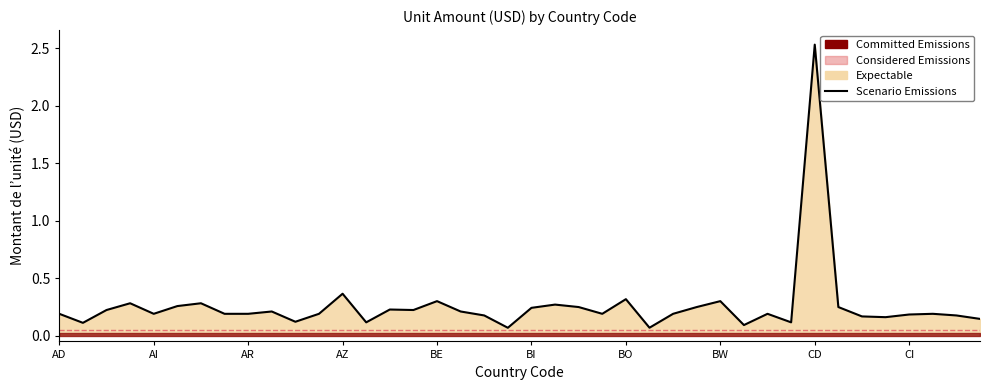

Where is the first local minimum?

AE